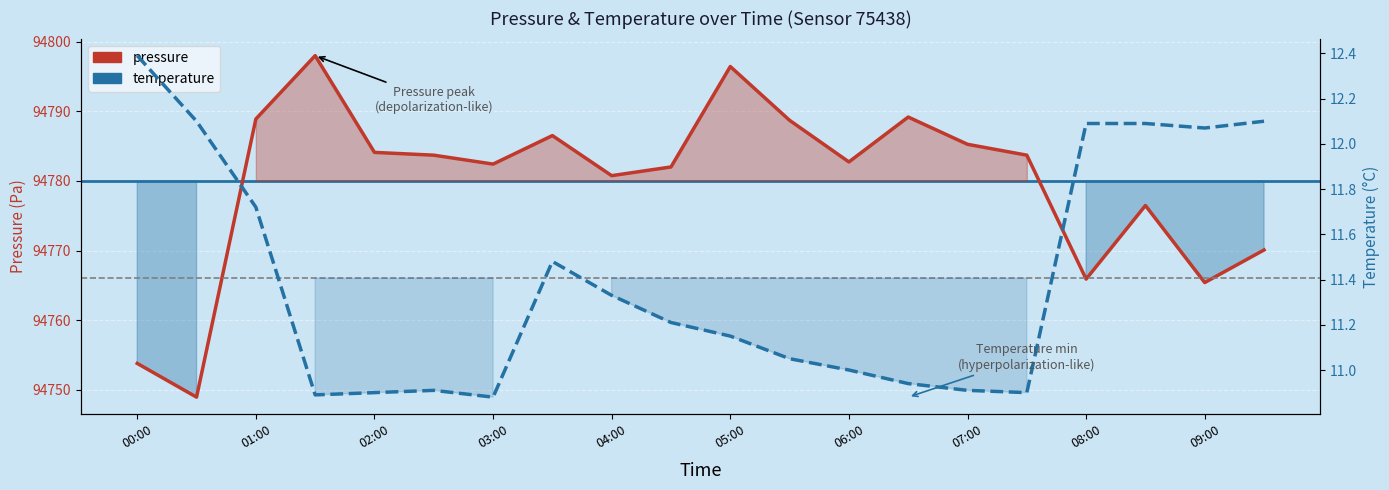

Is this an area chart (filled region under the line)?

No